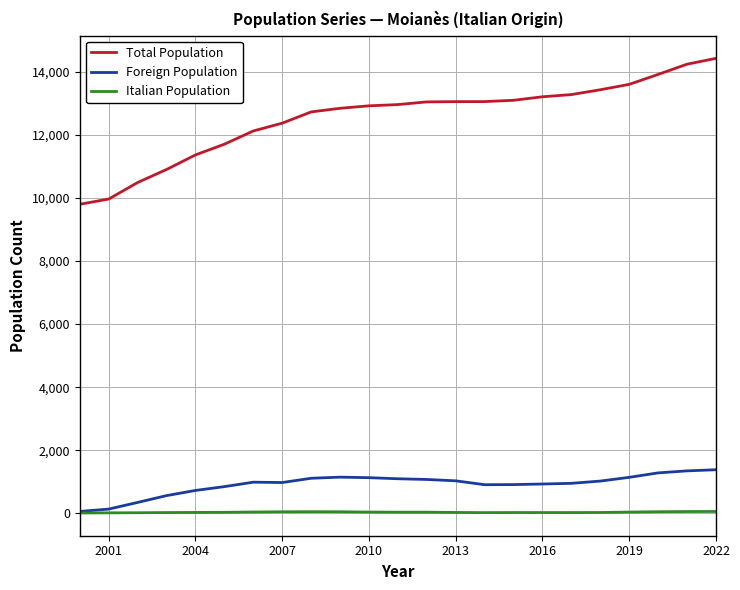

Which series has the largest range (max minus min)?

Total Population